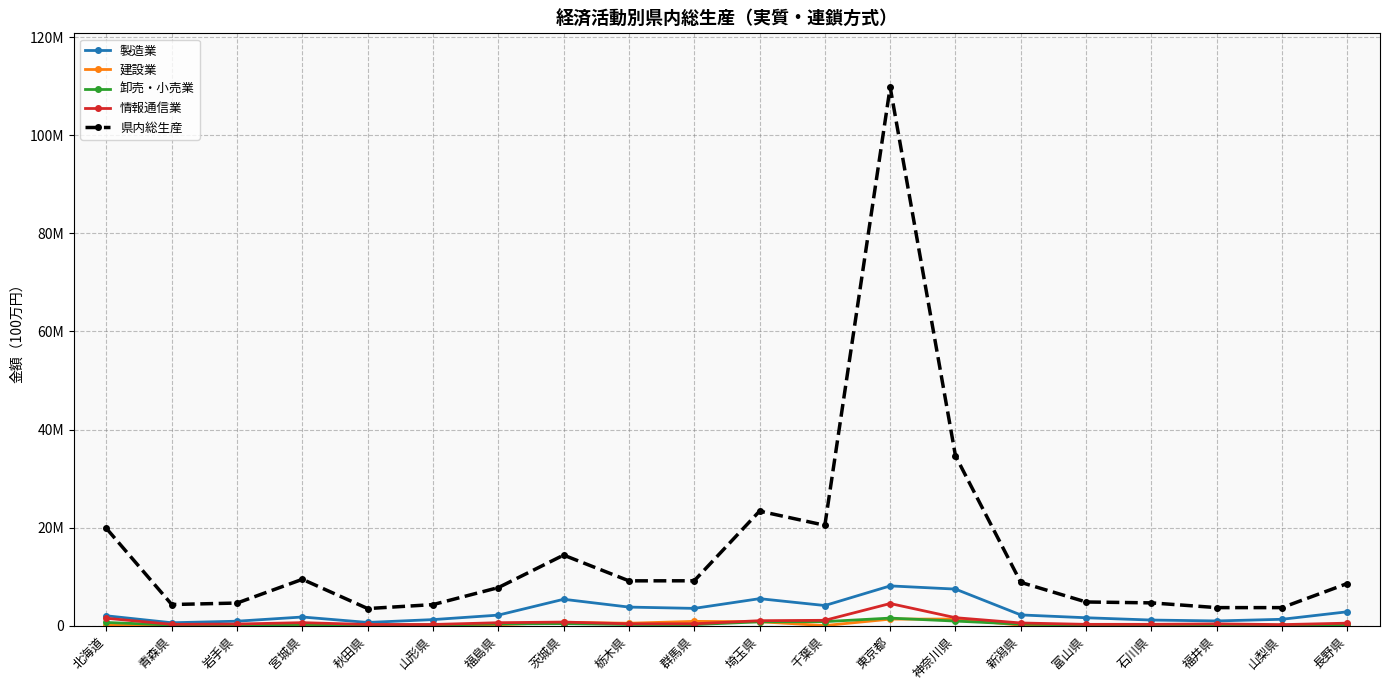

Is this an area chart (filled region under the line)?

No